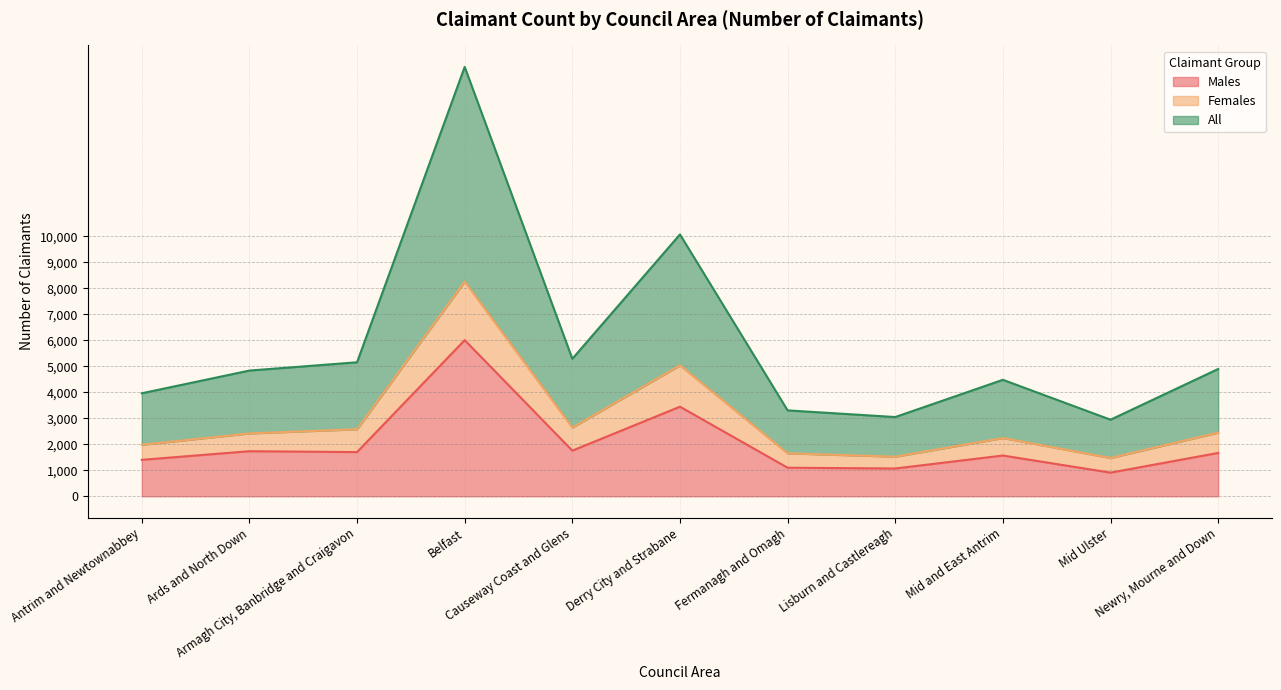

How many values in the Females series exceed 2418?

5